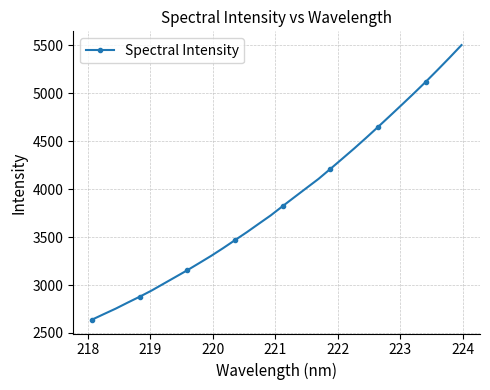

Reading right to left, transcribe all the data shown in this chart.

5499.9	5369.2	5242.0	5117.3	4996.8	4879.1	4762.8	4647.5	4534.0	4423.2	4316.2	4210.0	4105.3	4011.4	3917.0	3822.2	3725.7	3638.8	3551.0	3467.6	3383.9	3303.6	3228.3	3153.7	3082.9	3012.2	2941.5	2877.3	2816.2	2753.6	2696.2	2637.8